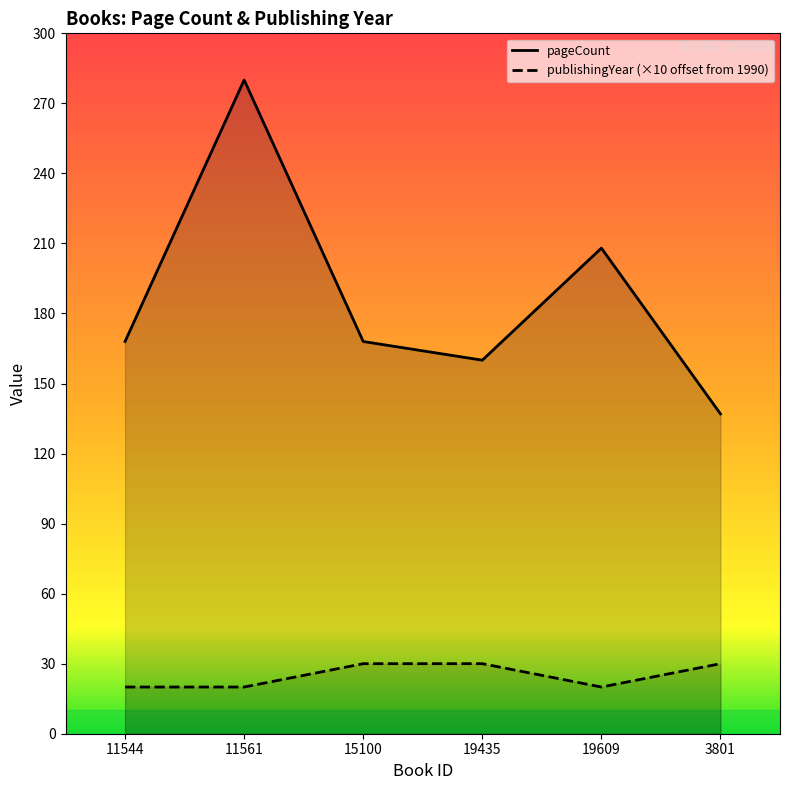

How many series are shown in this chart?

2